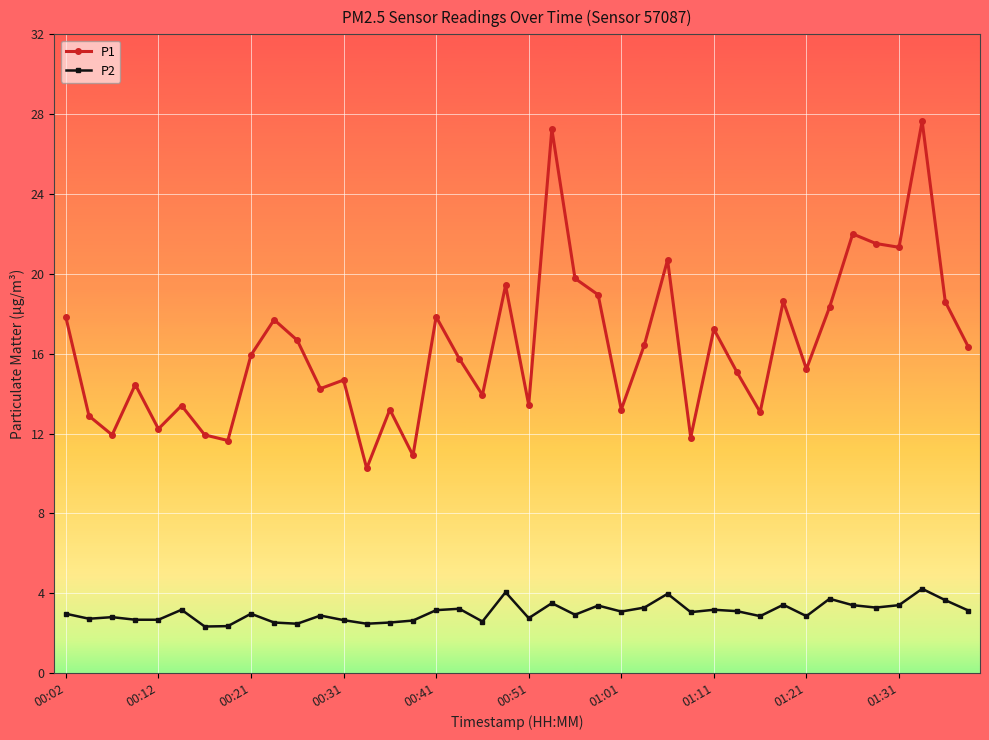

How many categories are shown in the chart?

40